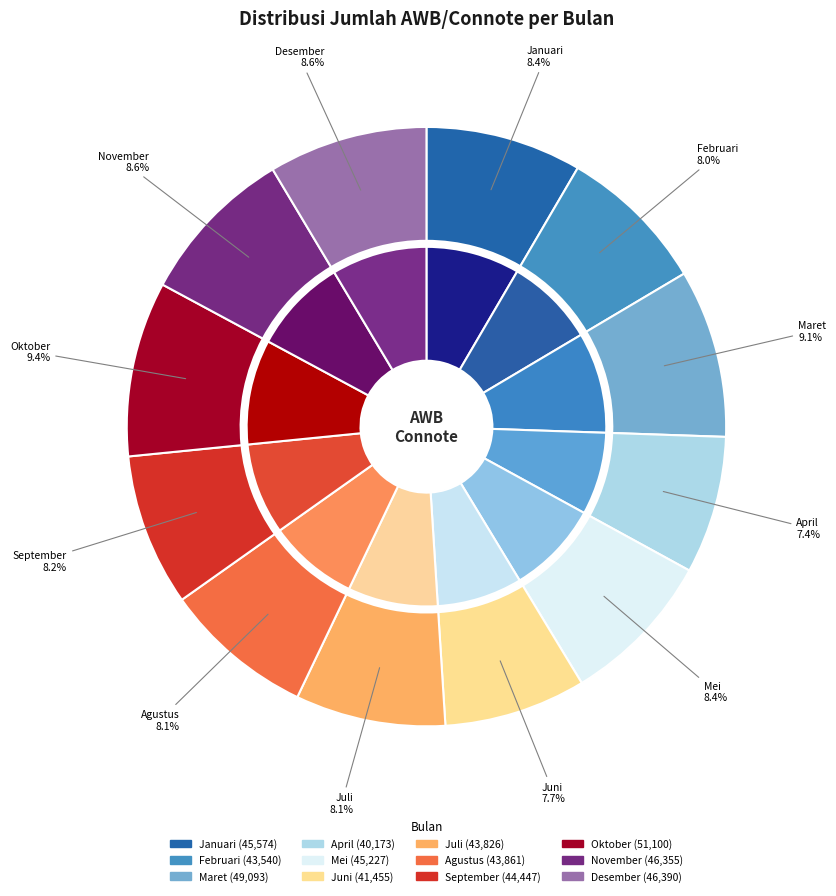

Is there a majority slice in this chart?

No